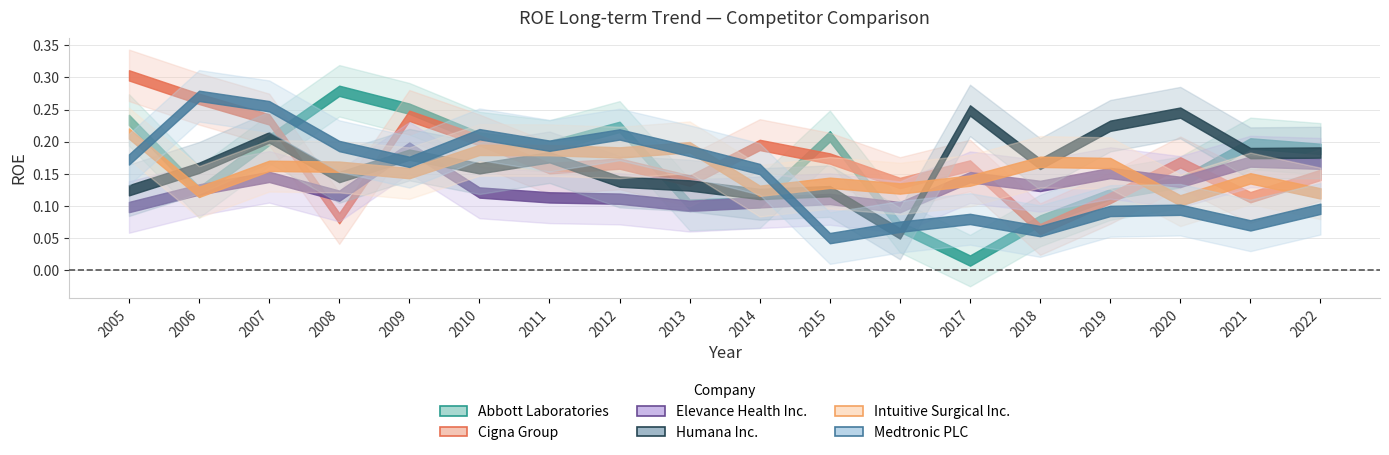

Reading right to left, what are all the values shown in this chart?

Abbott Laboratories: 2022=0.2	2021=0.2	2020=0.1	2019=0.1	2018=0.1	2017=0.0	2016=0.1	2015=0.2	2014=0.1	2013=0.1	2012=0.2	2011=0.2	2010=0.2	2009=0.3	2008=0.3	2007=0.2	2006=0.1	2005=0.2
Cigna Group: 2022=0.1	2021=0.1	2020=0.2	2019=0.1	2018=0.1	2017=0.2	2016=0.1	2015=0.2	2014=0.2	2013=0.1	2012=0.2	2011=0.2	2010=0.2	2009=0.2	2008=0.1	2007=0.2	2006=0.3	2005=0.3
Elevance Health Inc.: 2022=0.2	2021=0.2	2020=0.1	2019=0.2	2018=0.1	2017=0.1	2016=0.1	2015=0.1	2014=0.1	2013=0.1	2012=0.1	2011=0.1	2010=0.1	2009=0.2	2008=0.1	2007=0.1	2006=0.1	2005=0.1
Humana Inc.: 2022=0.2	2021=0.2	2020=0.2	2019=0.2	2018=0.2	2017=0.2	2016=0.1	2015=0.1	2014=0.1	2013=0.1	2012=0.1	2011=0.2	2010=0.2	2009=0.2	2008=0.1	2007=0.2	2006=0.2	2005=0.1
Intuitive Surgical Inc.: 2022=0.1	2021=0.1	2020=0.1	2019=0.2	2018=0.2	2017=0.1	2016=0.1	2015=0.1	2014=0.1	2013=0.2	2012=0.2	2011=0.2	2010=0.2	2009=0.2	2008=0.2	2007=0.2	2006=0.1	2005=0.2
Medtronic PLC: 2022=0.1	2021=0.1	2020=0.1	2019=0.1	2018=0.1	2017=0.1	2016=0.1	2015=0.1	2014=0.2	2013=0.2	2012=0.2	2011=0.2	2010=0.2	2009=0.2	2008=0.2	2007=0.3	2006=0.3	2005=0.2